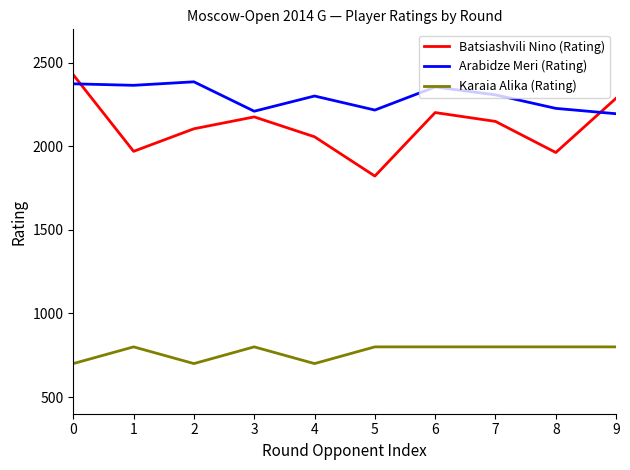

The Karaia Alika (Rating) series shows 208 at 5. True or false?

False